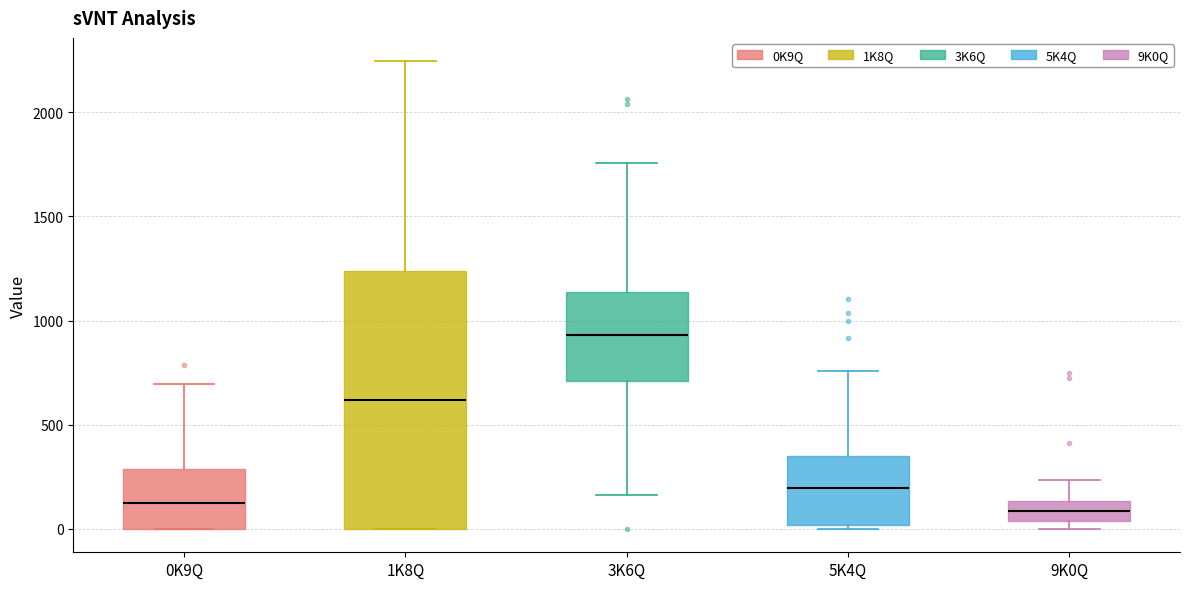

Reading left to right, transcribe this box plot: for each box, give where its median line is, the range the box spans, and where its two whiskers end, as read against the y-axis. The values are not printed on the chart, so give them approximately, as read against the axis.

0K9Q: median 150, box 0 to 300, whiskers 0 to 700
1K8Q: median 600, box 0 to 1250, whiskers 0 to 2250
3K6Q: median 950, box 700 to 1150, whiskers 150 to 1750
5K4Q: median 200, box 0 to 350, whiskers 0 (just below the box's lower edge) to 750
9K0Q: median 100, box 50 to 150, whiskers 0 to 250